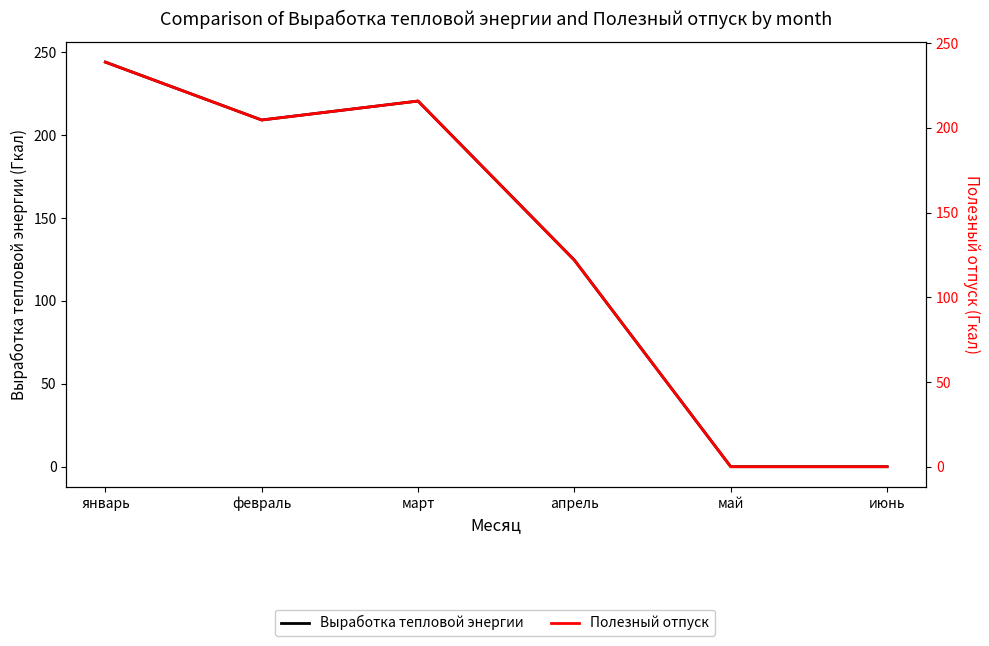

Between январь and февраль, which series saw the biggest shift?

Выработка тепловой энергии